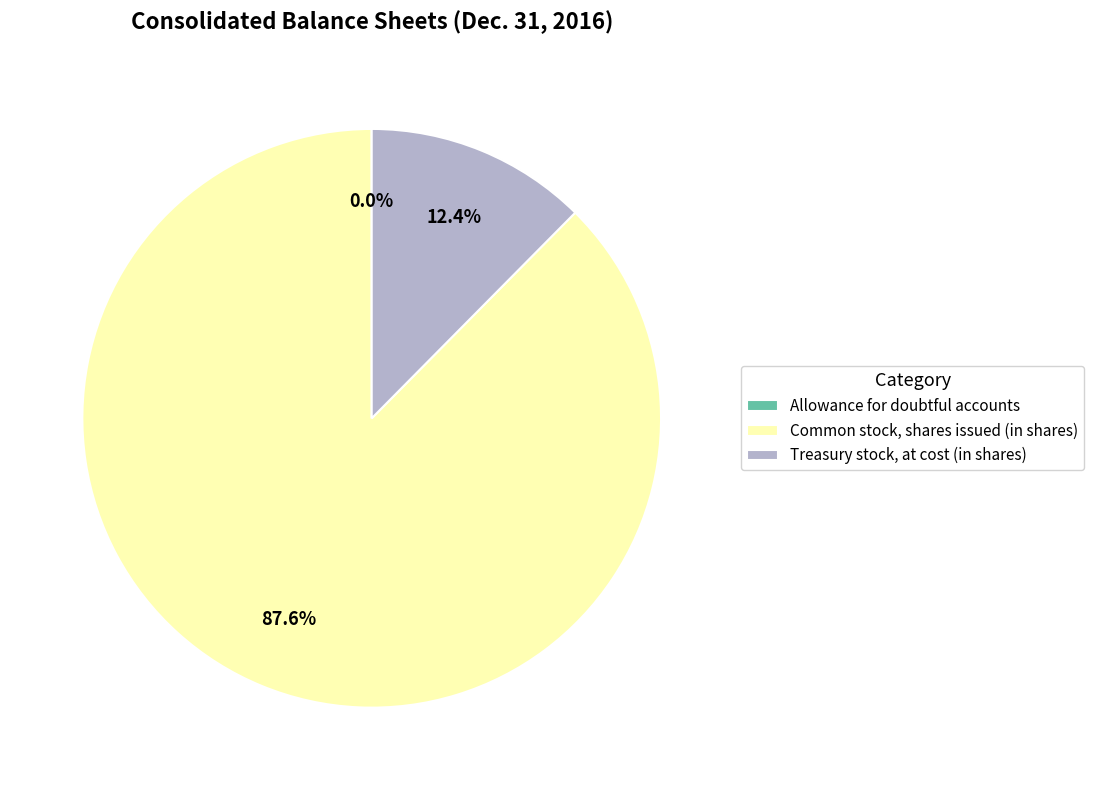

What percentage is the Treasury stock, at cost (in shares) slice, to the nearest percent?

12%